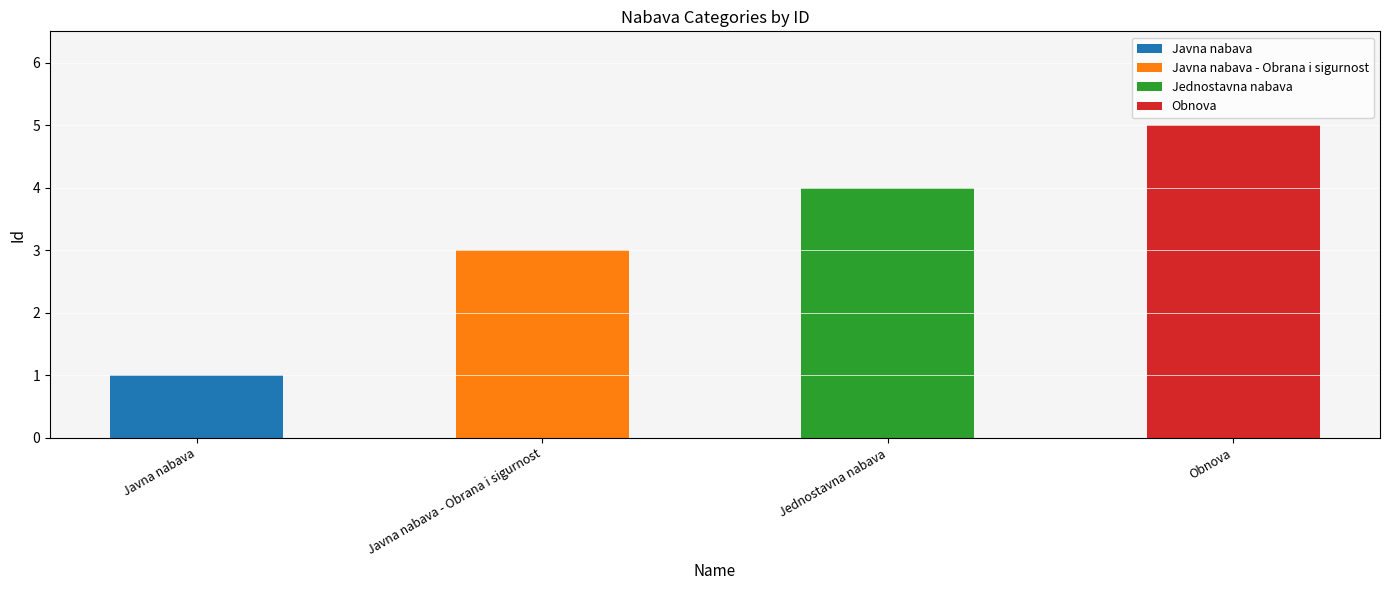

How many bars are there in total?

4